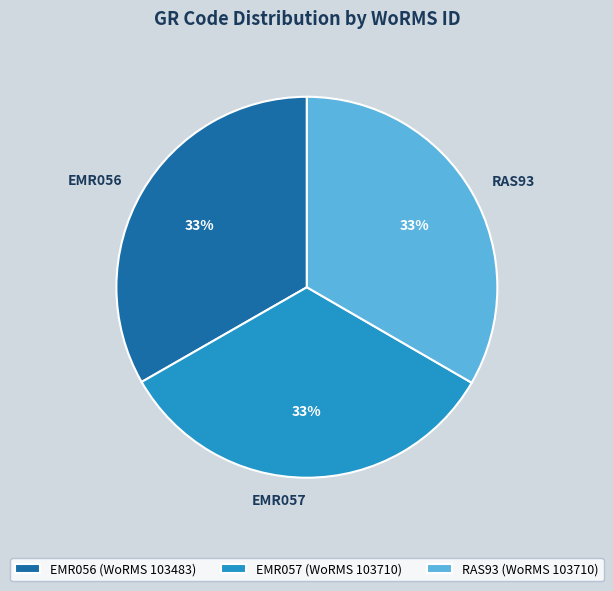

To the nearest percent, what portion does RAS93 represent?

33%